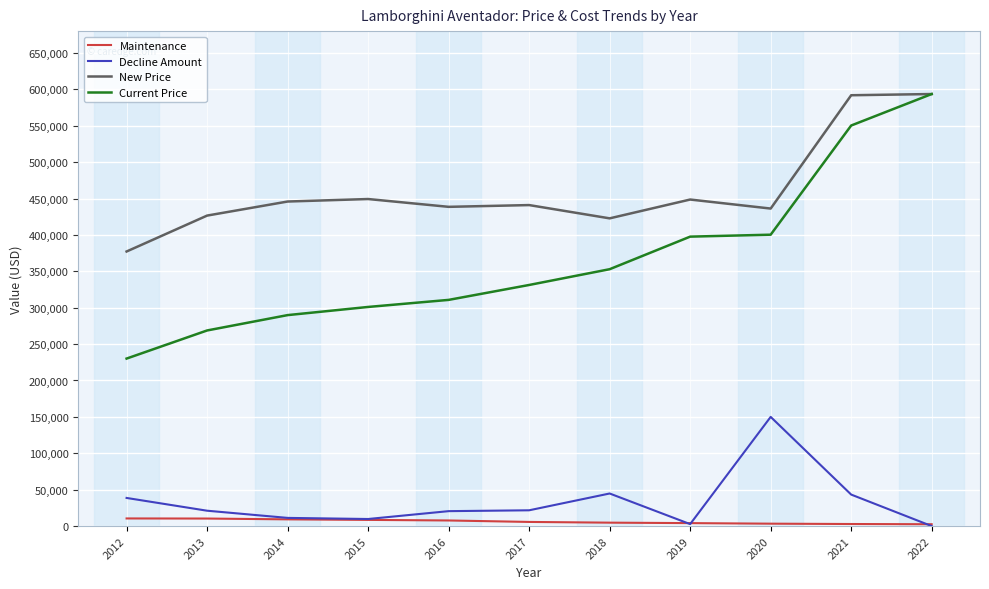

Which series has the largest range (max minus min)?

Current Price